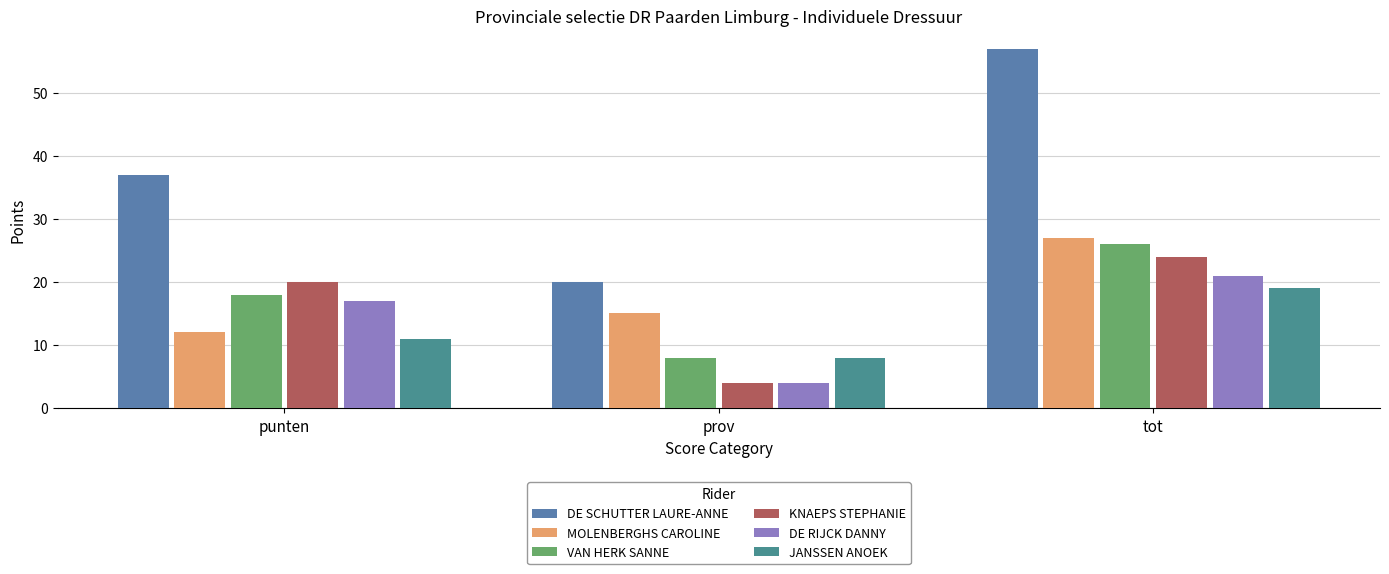

How many categories are shown in the chart?

3